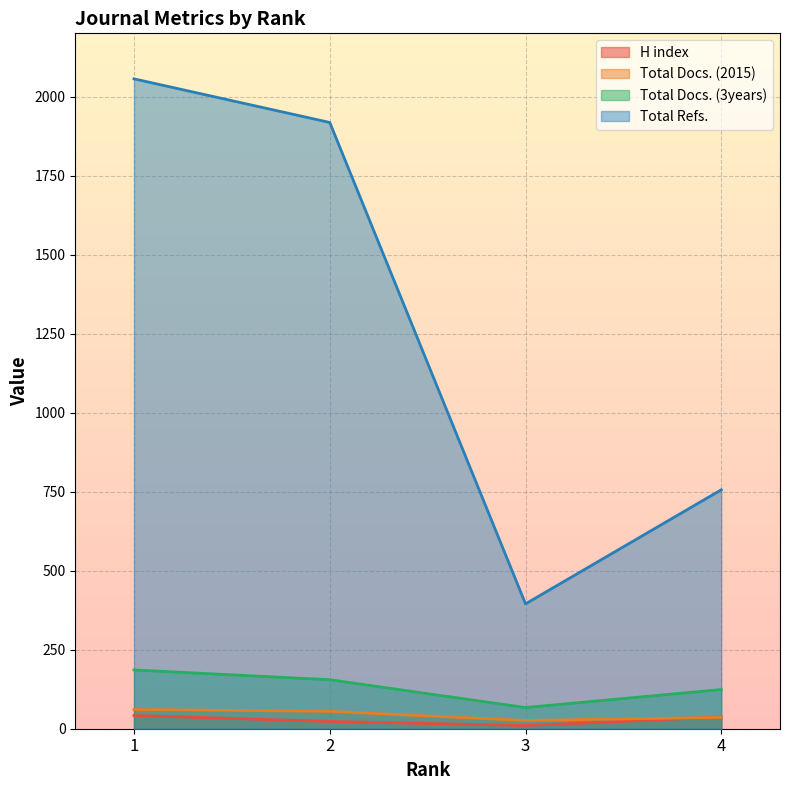

Where does the H index series first go above 37?

1